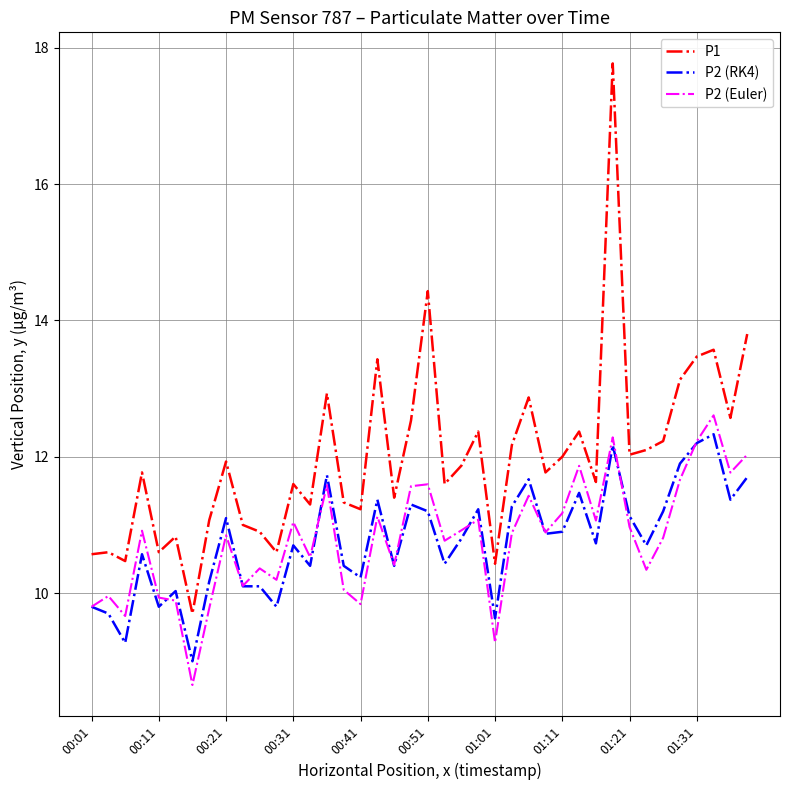

True or false: P2 (Euler) and P1 cross at least once.

False